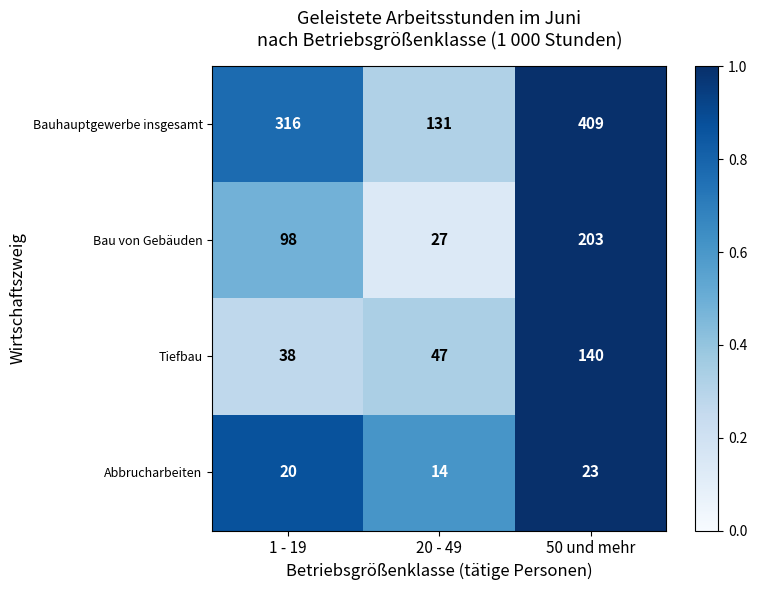

Rank the series at 20 - 49 from lowest to highest value.

Abbrucharbeiten, Bau von Gebäuden, Tiefbau, Bauhauptgewerbe insgesamt